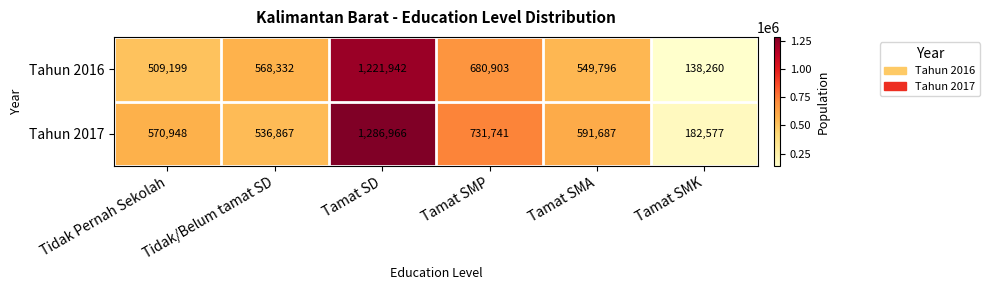

List the series in order of their overall mean, highest first.

Tahun 2017, Tahun 2016